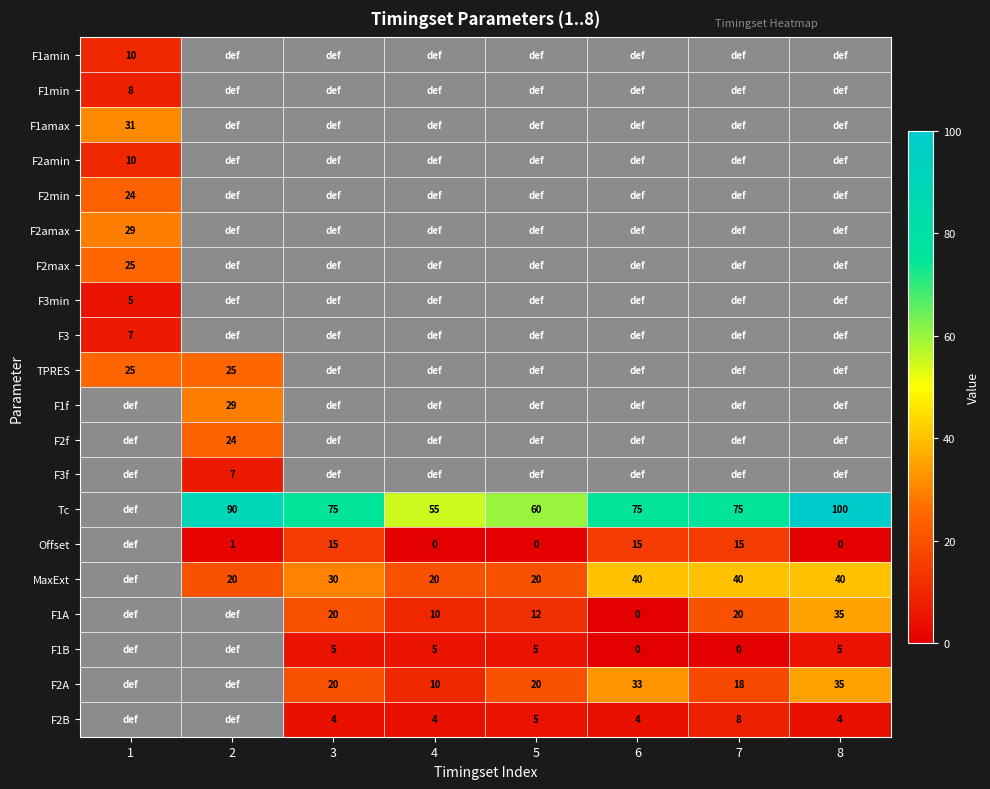

True or false: F2A has a value of 18 at 7.

True